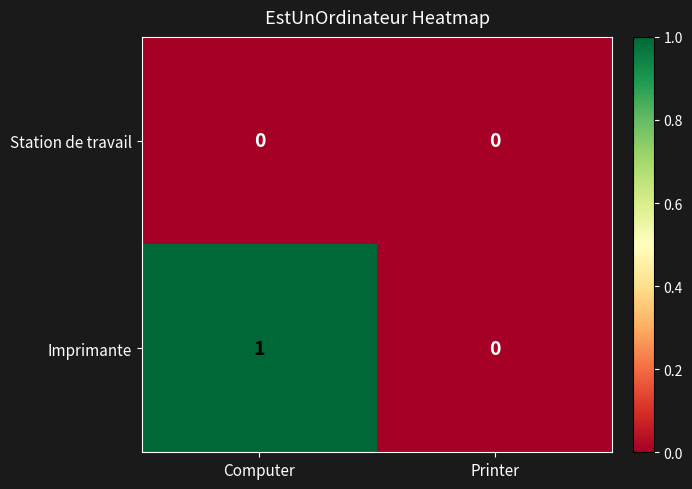

At which category is the sum across all series the highest?

Computer